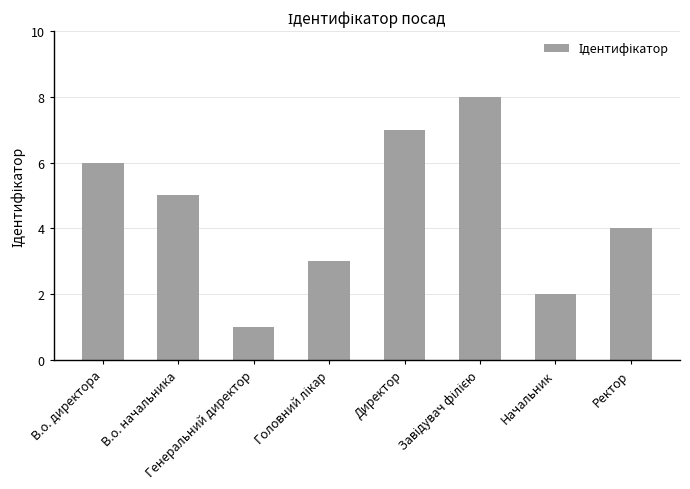

What is the difference between the second highest and second lowest values?

5